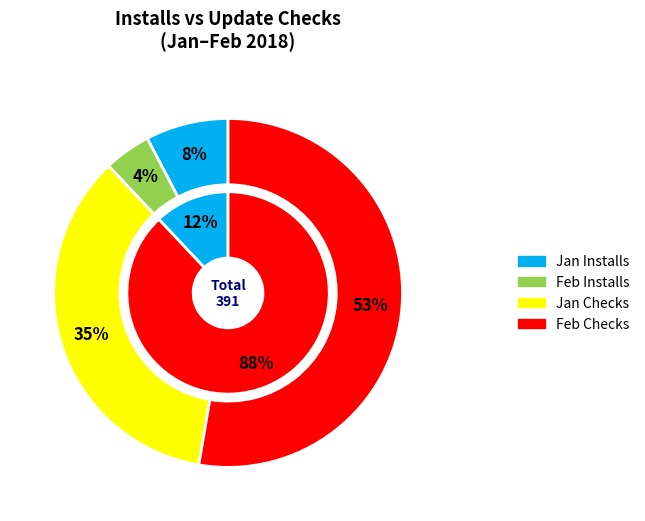

To the nearest percent, what percentage of the pie is 9?

2%